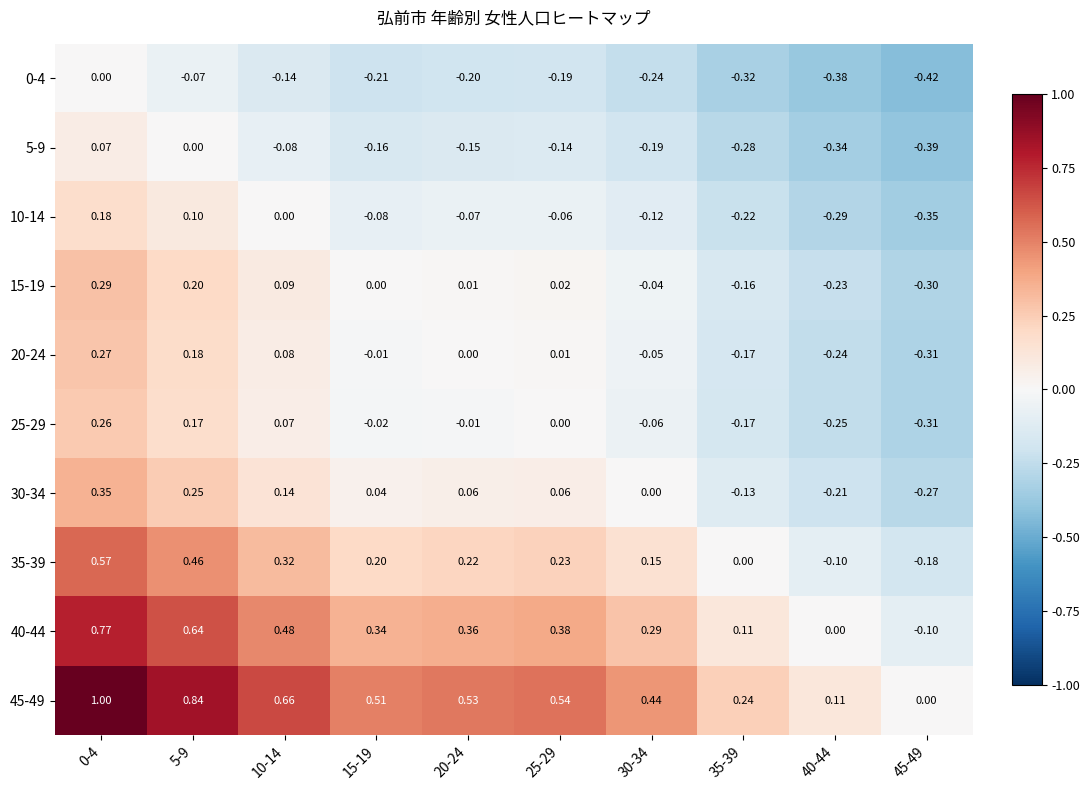

Is the value of 20-24 at 0-4 greater than the value of 10-14 at 10-14?

Yes